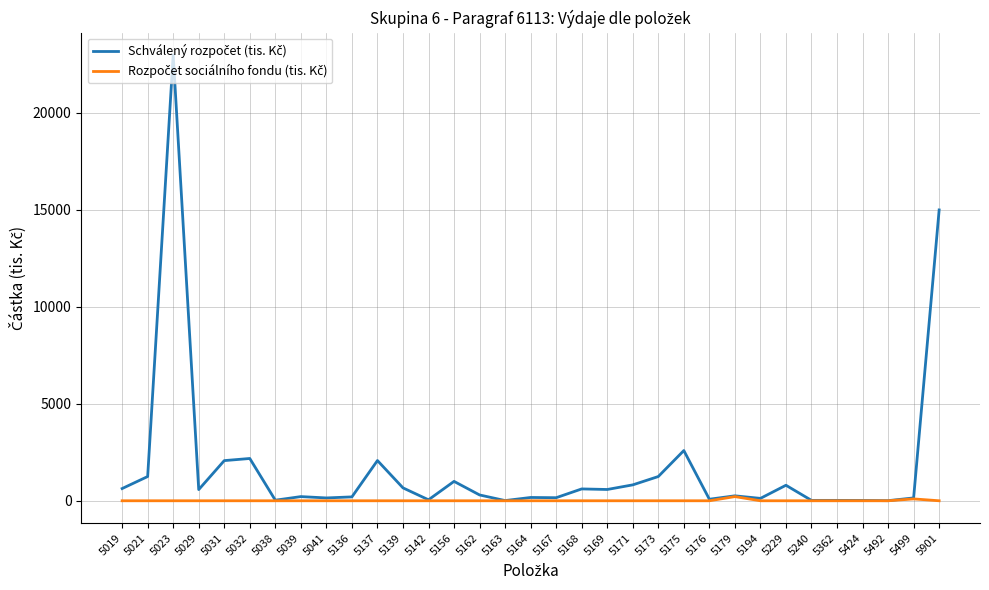

At which category is the sum across all series the highest?

5023